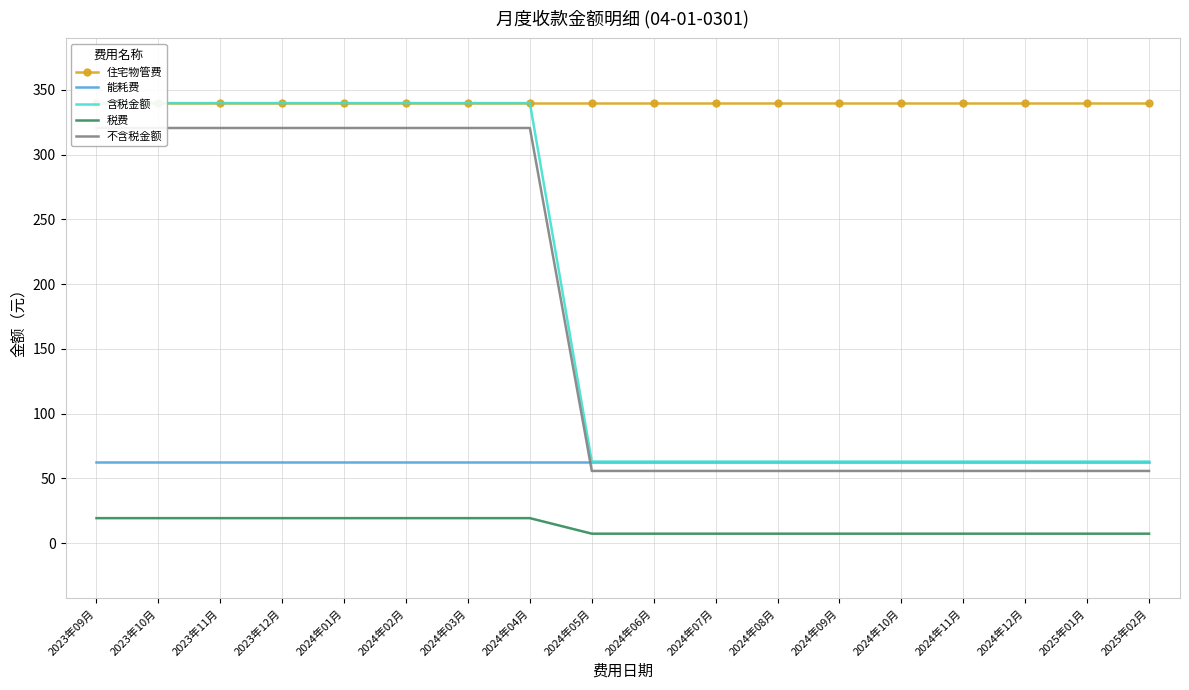

At which category does the chart reach its peak across all series?

2023年09月